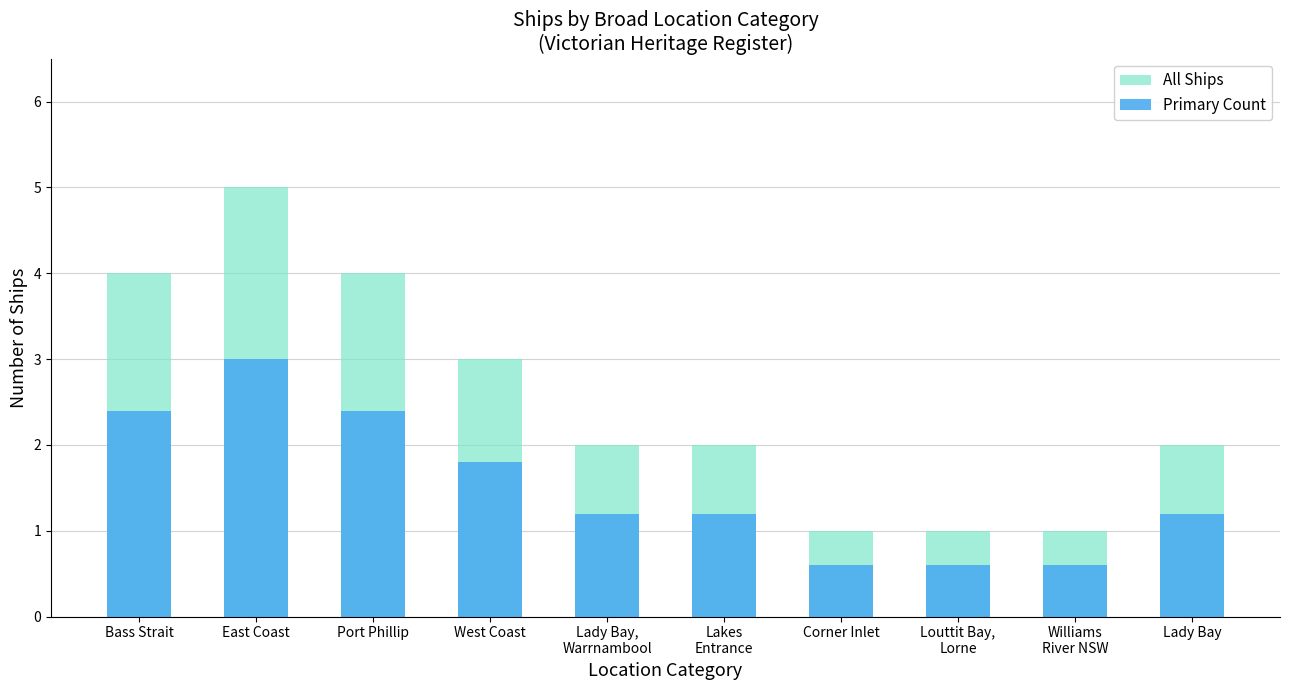

Is it true that Primary Count equals 4.1 at Port Phillip?

False